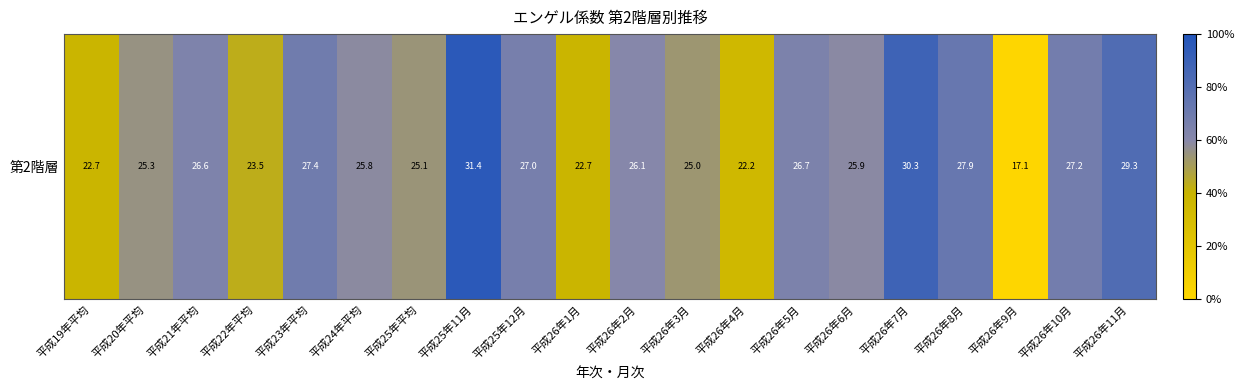

How many values are below 26?

10